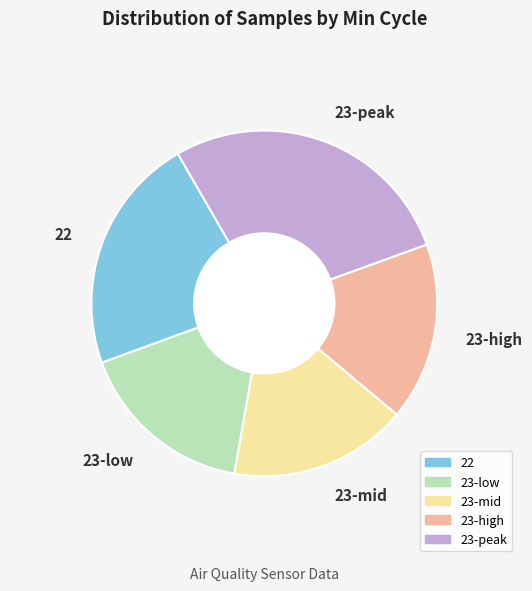

True or false: 23-peak accounts for 28% of the total.

True